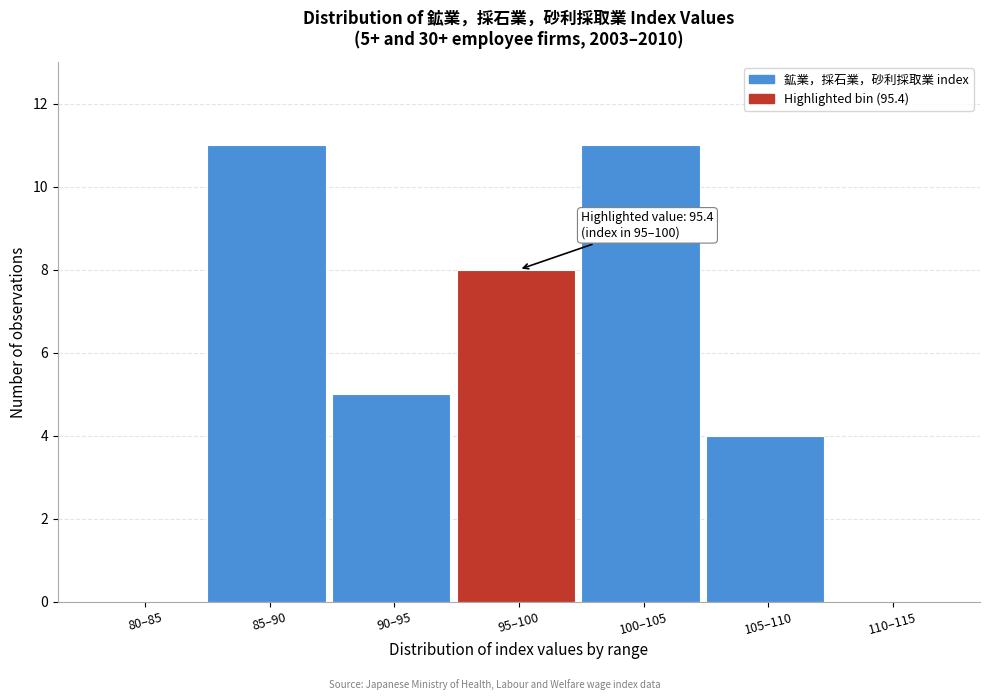

Reading left to right, extract all data points from this chart.

80–85=0	85–90=11	90–95=5	95–100=8	100–105=11	105–110=4	110–115=0